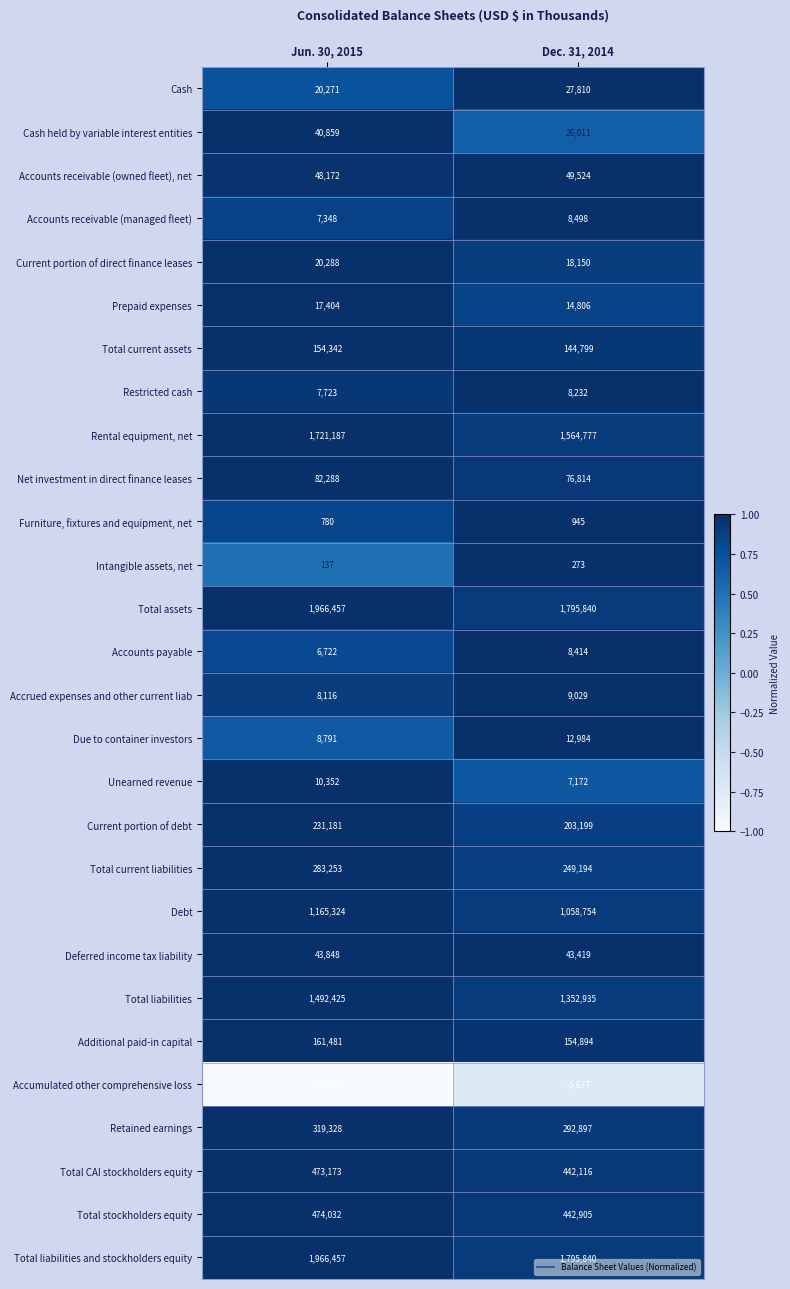

What is the sum of the Total current liabilities values at Jun. 30, 2015 and Dec. 31, 2014?

532447